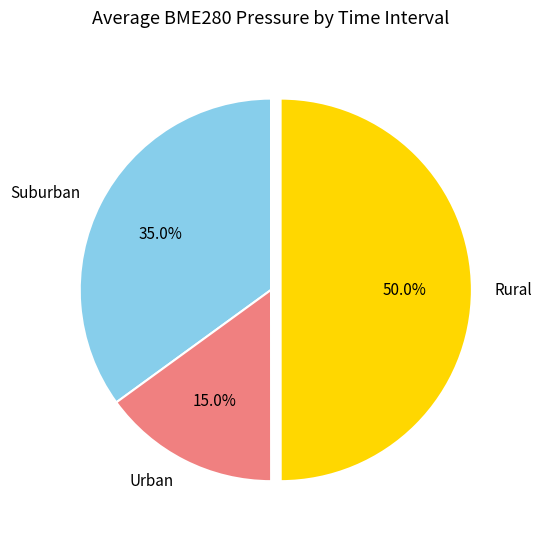

Which has a higher value, Rural or Suburban?

Rural